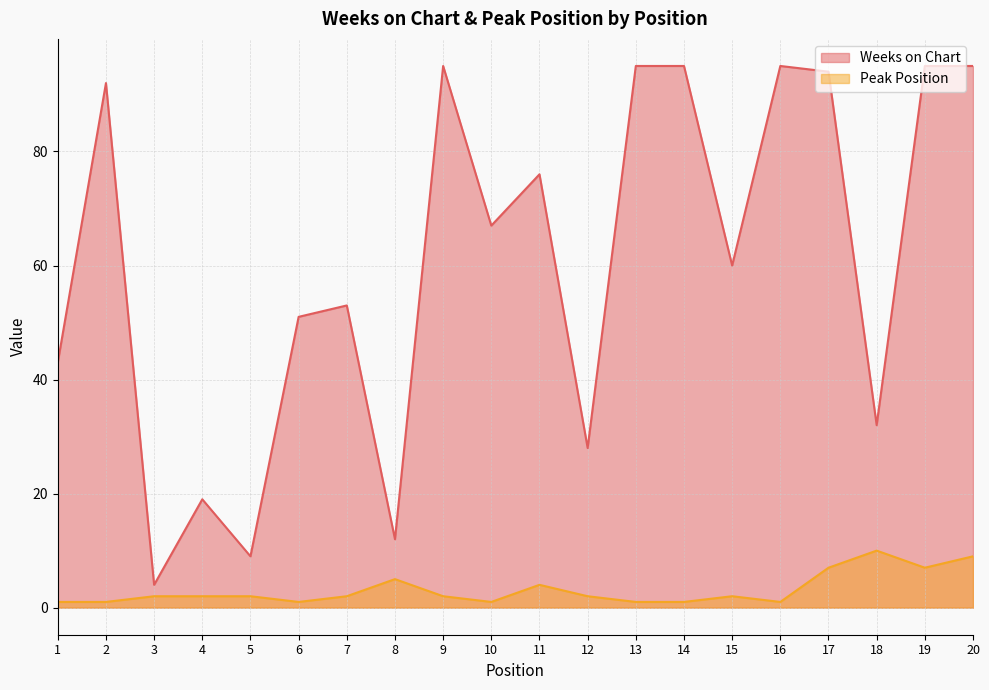

What is the greatest value displayed?

95